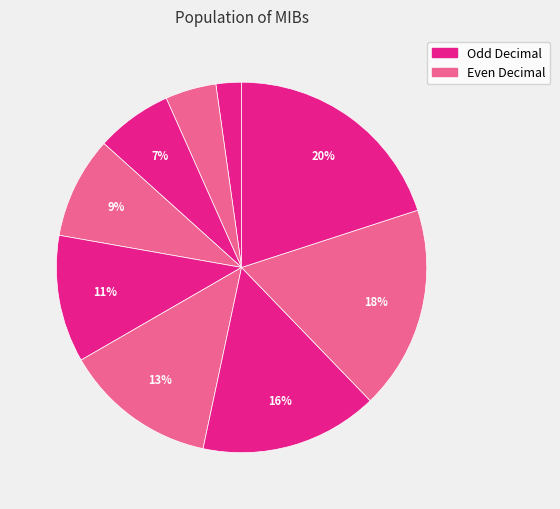

How many segments does this pie chart have?

9